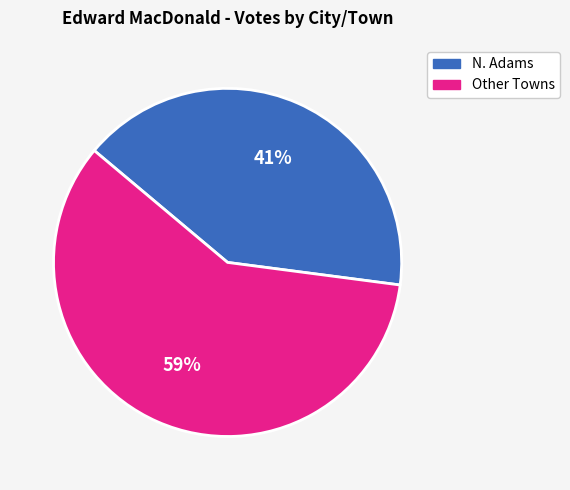

What percentage is the Other Towns slice, to the nearest percent?

59%